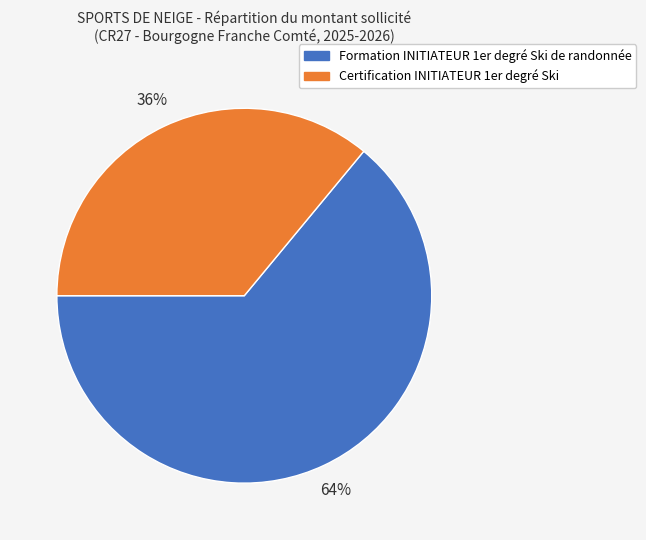

Which category has the smallest portion of the pie?

Certification INITIATEUR 1er degré Ski